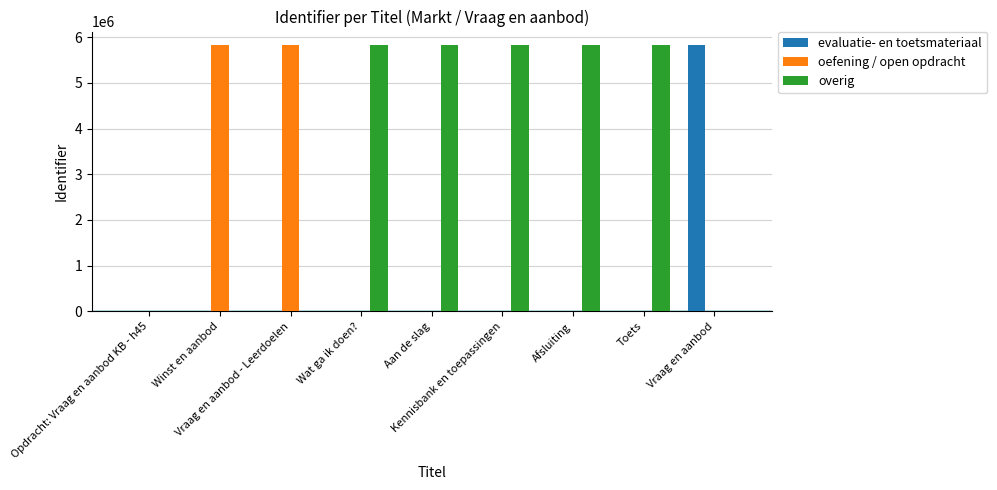

Is the value of overig at Afsluiting greater than the value of oefening / open opdracht at Opdracht: Vraag en aanbod KB - h45?

Yes